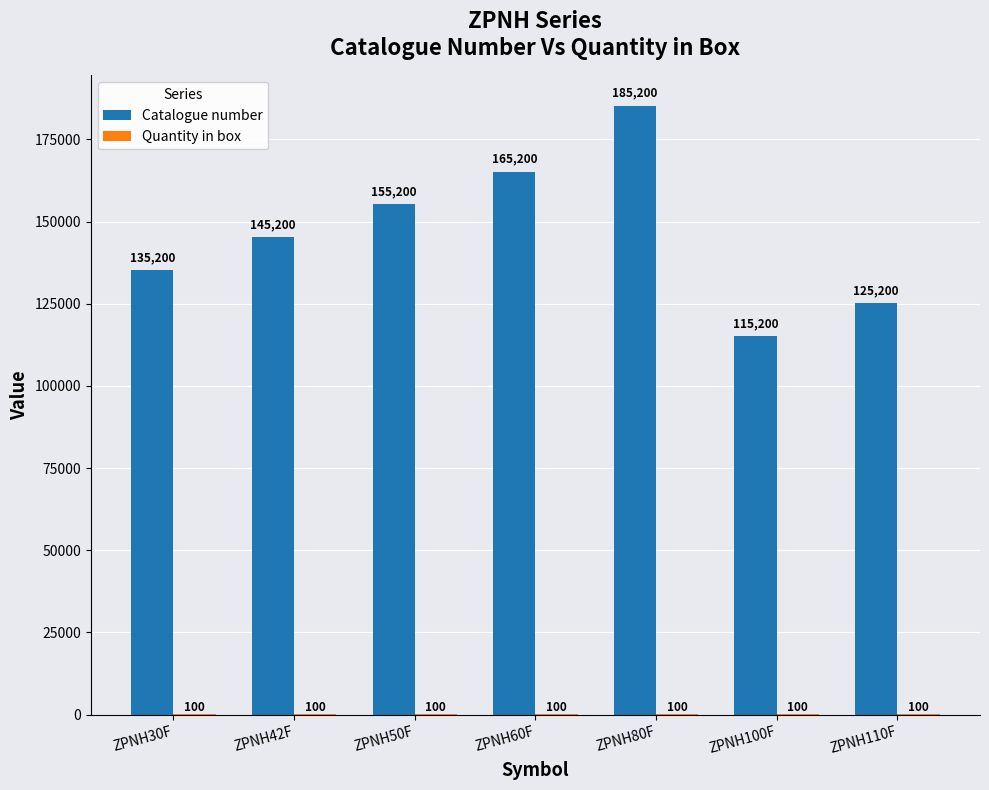

Which series has the largest total across all categories?

Catalogue number